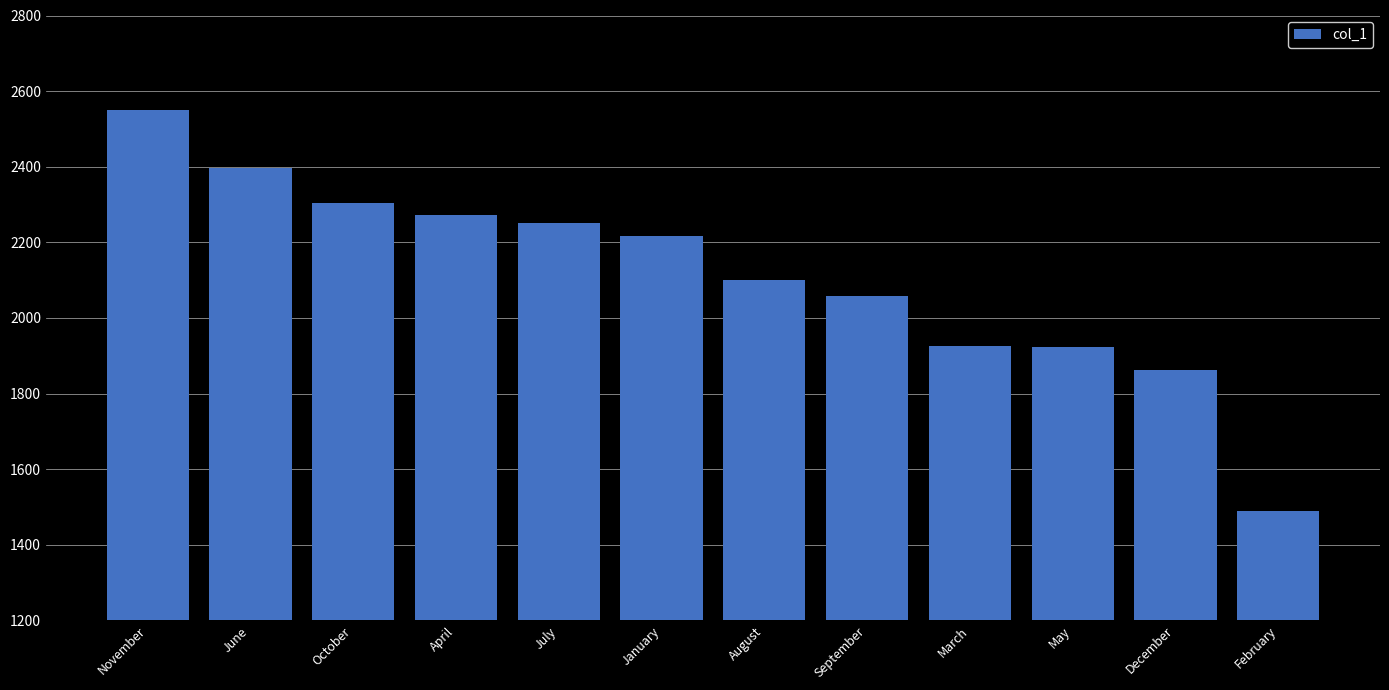

What is the sum of all values?

25354